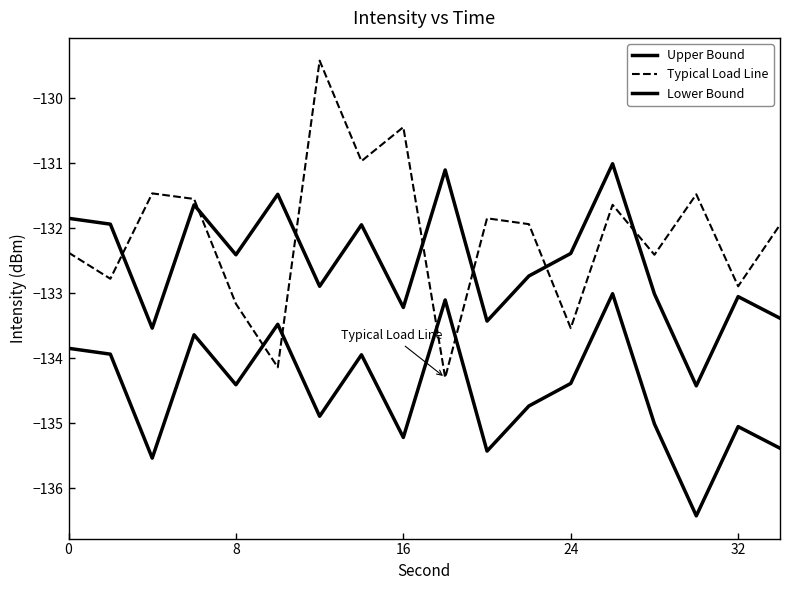

How many series are shown in this chart?

3